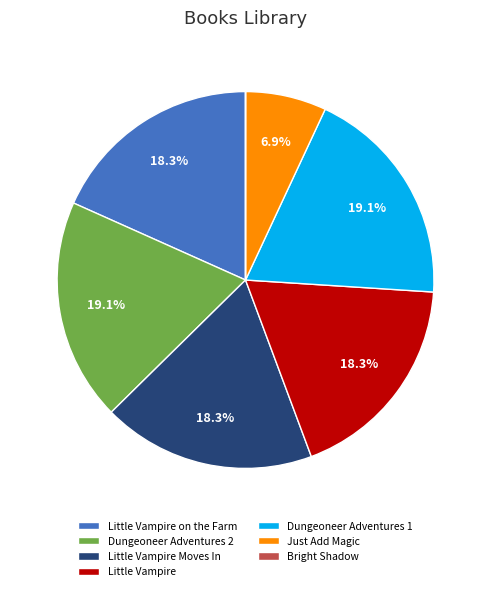

Does any single category account for the majority?

No